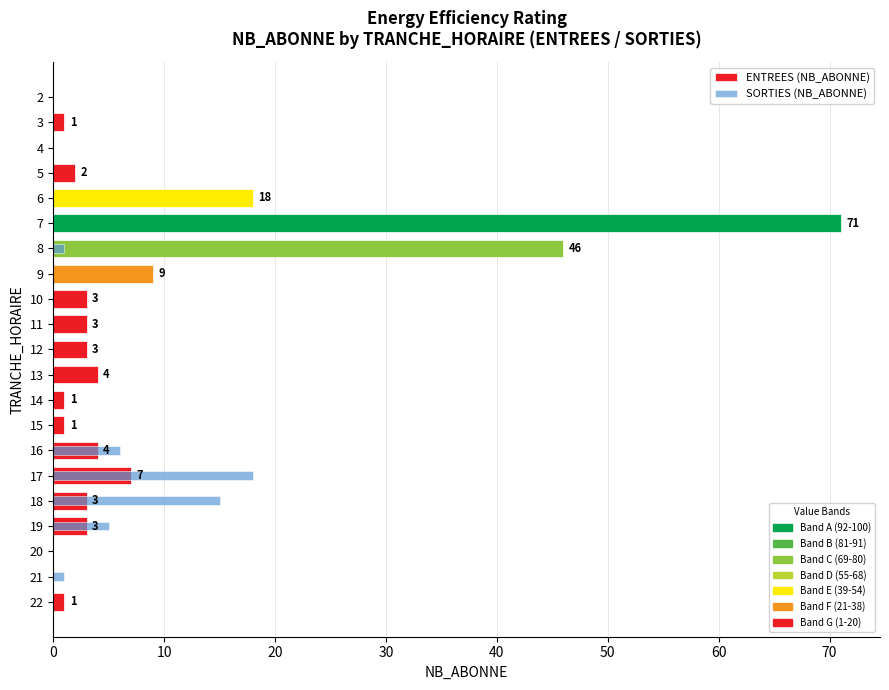

How many groups of bars are there?

21